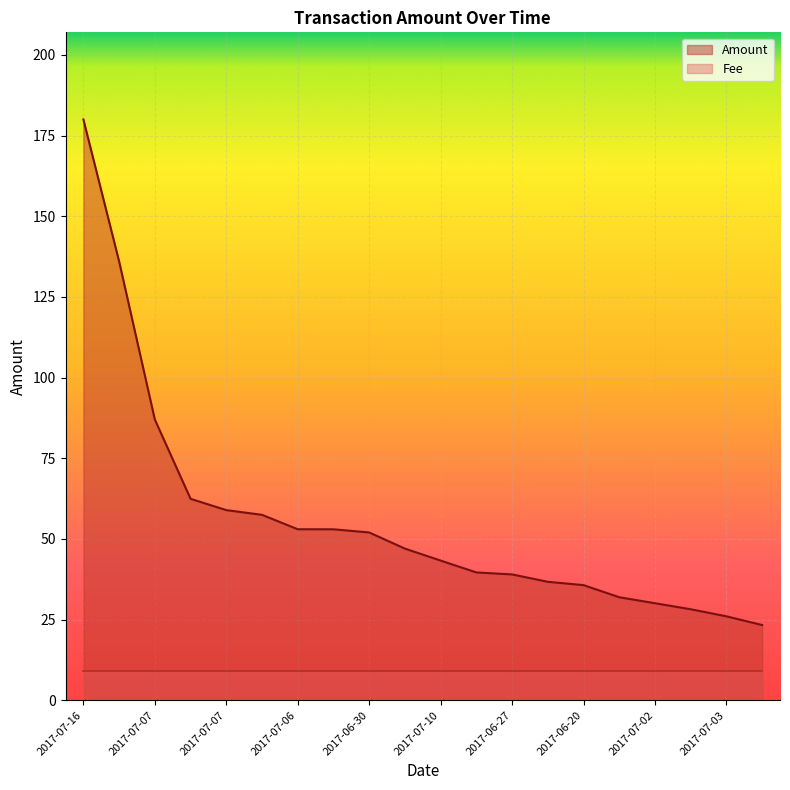

Which category has the highest value across all series?

2017-07-16